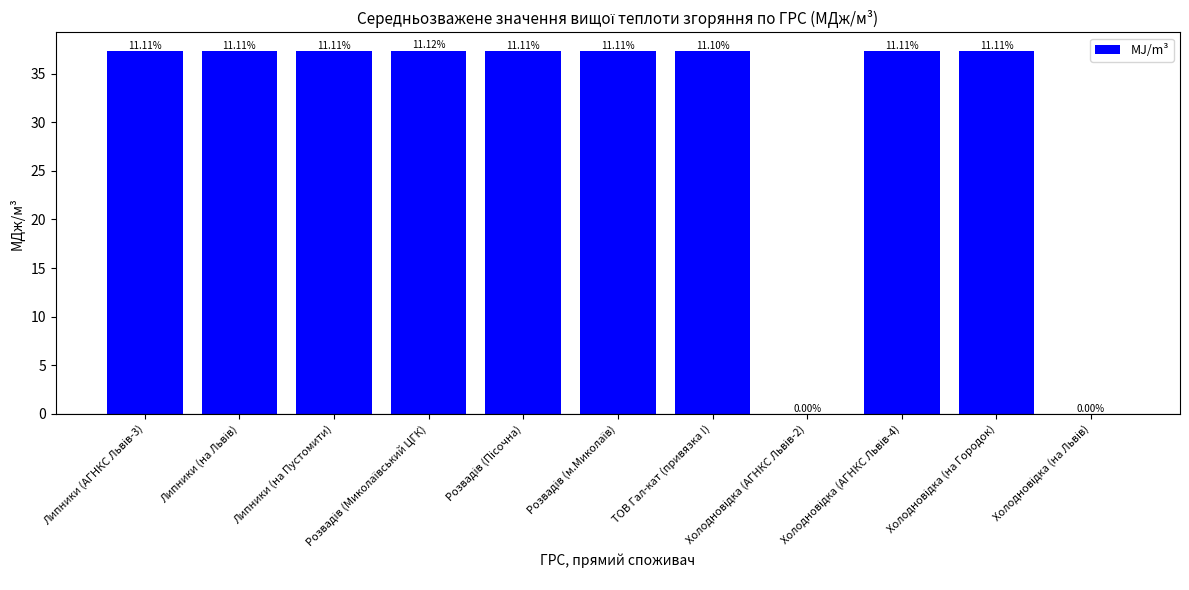

What is the sum of all values?

336.2